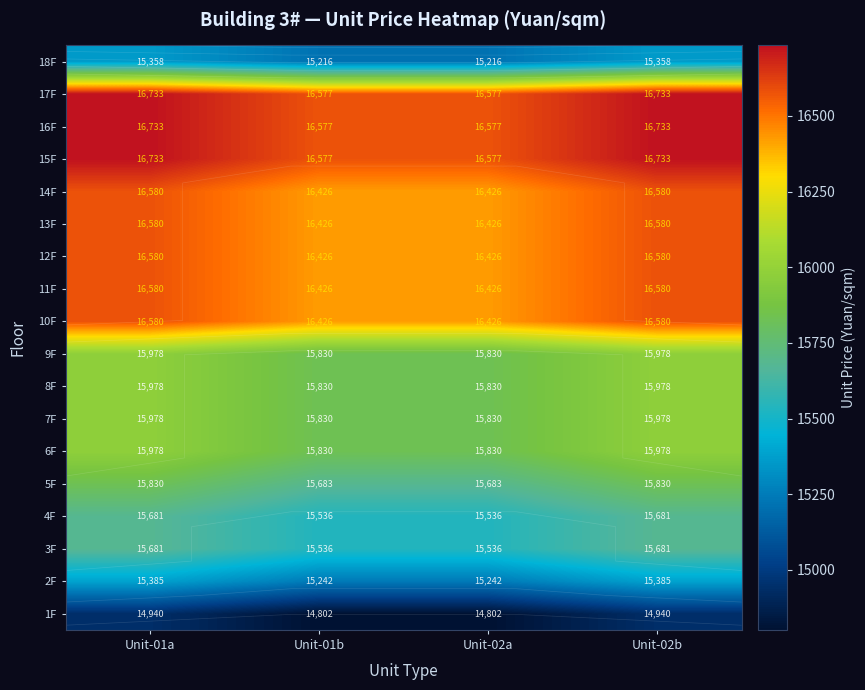

What is the sum of the 14F values at Unit-02b and Unit-01a?

33160